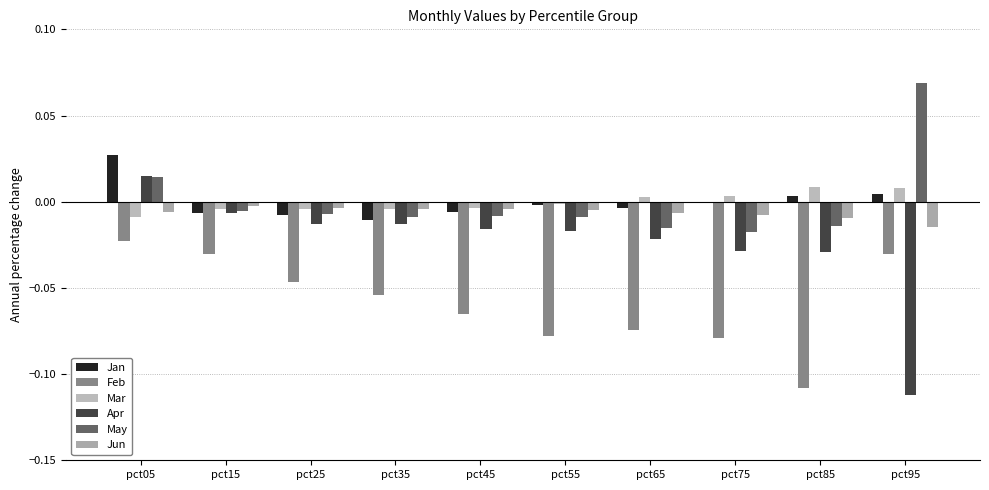

How many data points does each series have?

10